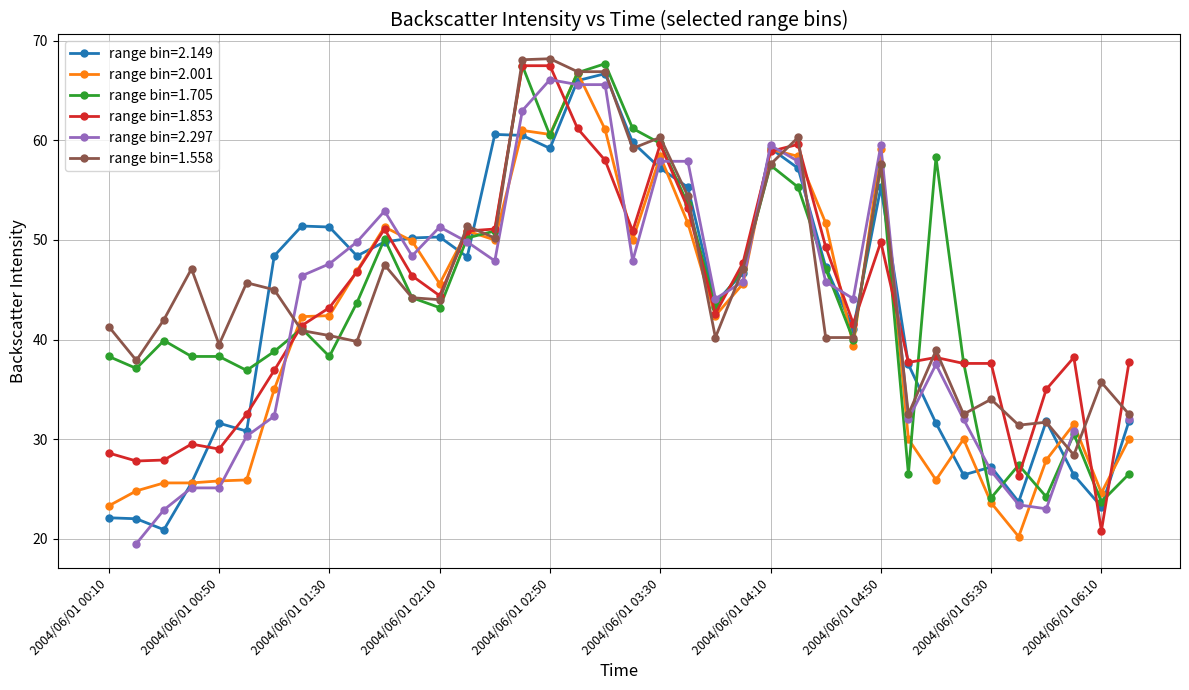

What is the lowest value of the range bin=2.001 series?

20.2